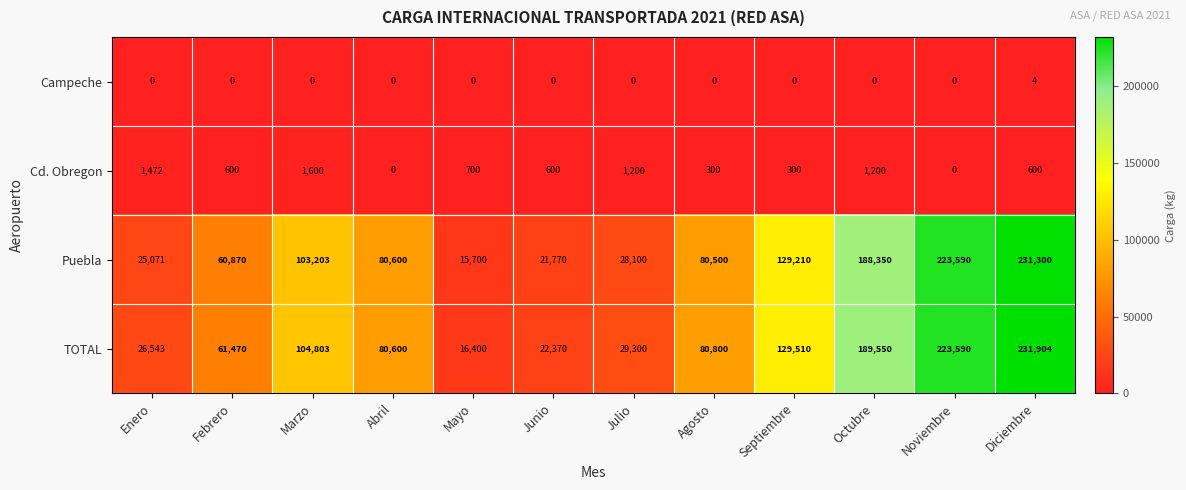

Rank the series by their maximum value, from lowest to highest.

Campeche, Cd. Obregon, Puebla, TOTAL